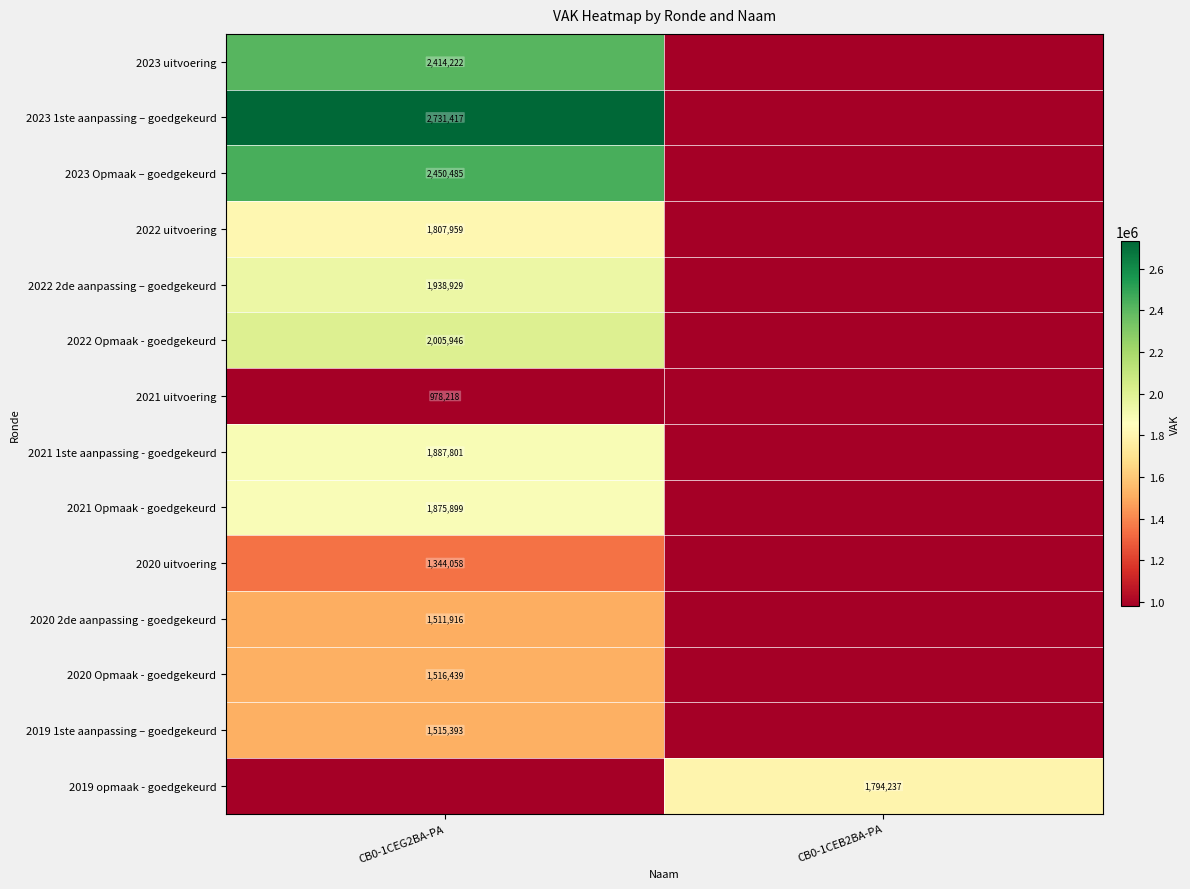

The 2022 uitvoering series shows 582137 at CB0-1CEG2BA-PA. True or false?

False